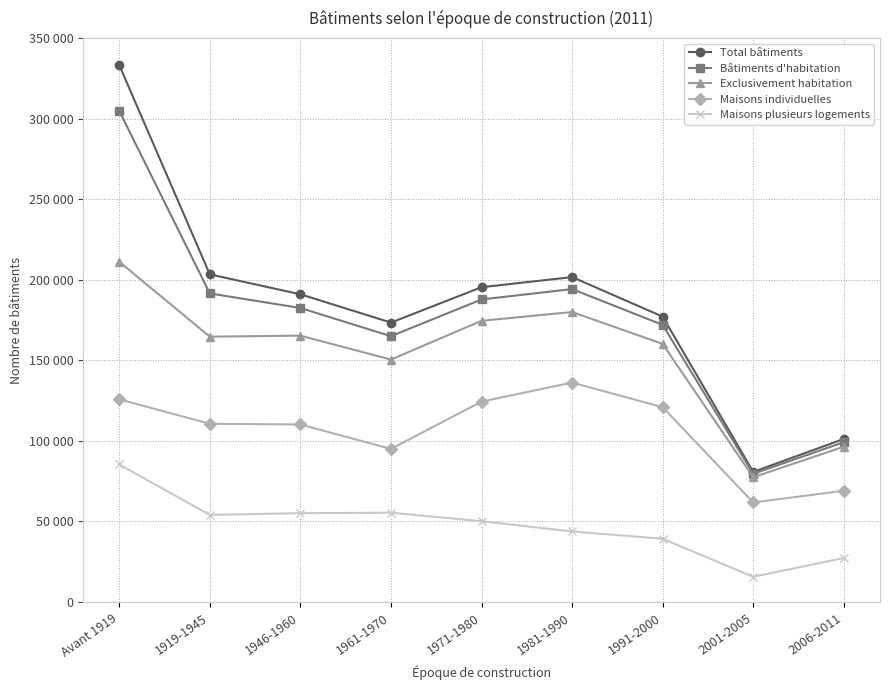

Which category has the highest value in the Bâtiments d'habitation series?

Avant 1919